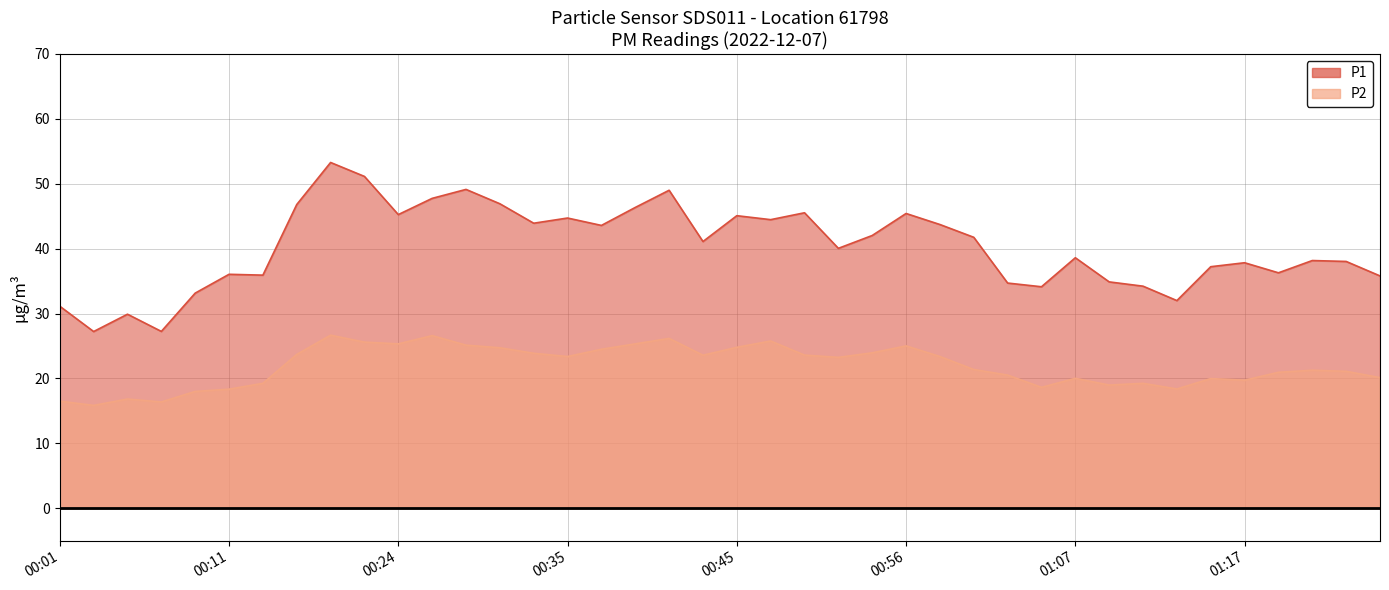

Reading right to left, list all the values displayed in this chart.

P1: 35.8	38.0	38.2	36.3	37.8	37.2	32.0	34.2	34.9	38.6	34.1	34.7	41.8	43.7	45.4	42.0	40.0	45.5	44.5	45.1	41.1	49.0	46.4	43.6	44.7	43.9	46.9	49.1	47.8	45.2	51.1	53.3	46.8	35.9	36.0	33.1	27.2	29.9	27.2	31.1
P2: 20.1	21.1	21.3	20.9	19.7	20.0	18.4	19.2	19.0	20.0	18.6	20.5	21.4	23.4	25.0	23.9	23.2	23.6	25.8	24.8	23.6	26.2	25.3	24.5	23.4	23.9	24.7	25.1	26.6	25.3	25.6	26.7	23.7	19.2	18.4	18.0	16.4	16.8	15.8	16.5